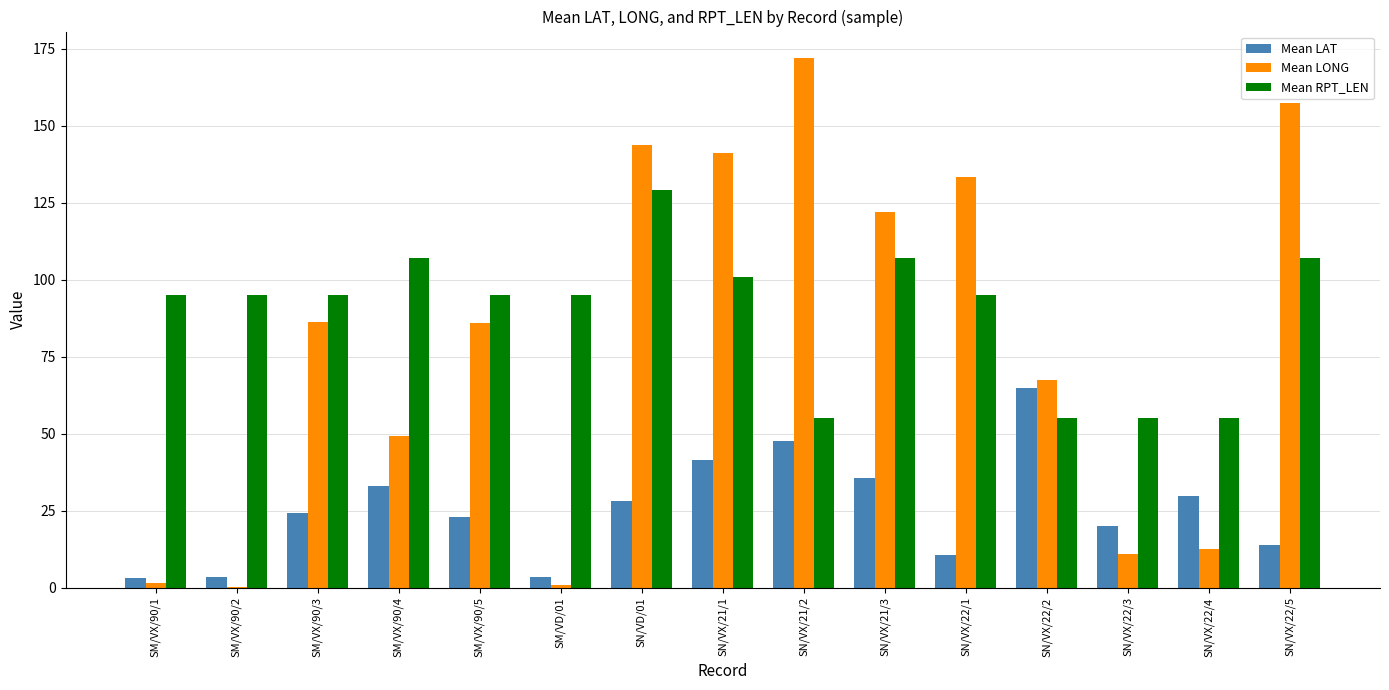

Which series changed the most between SM/VX/90/3 and SN/VX/22/3?

Mean LONG